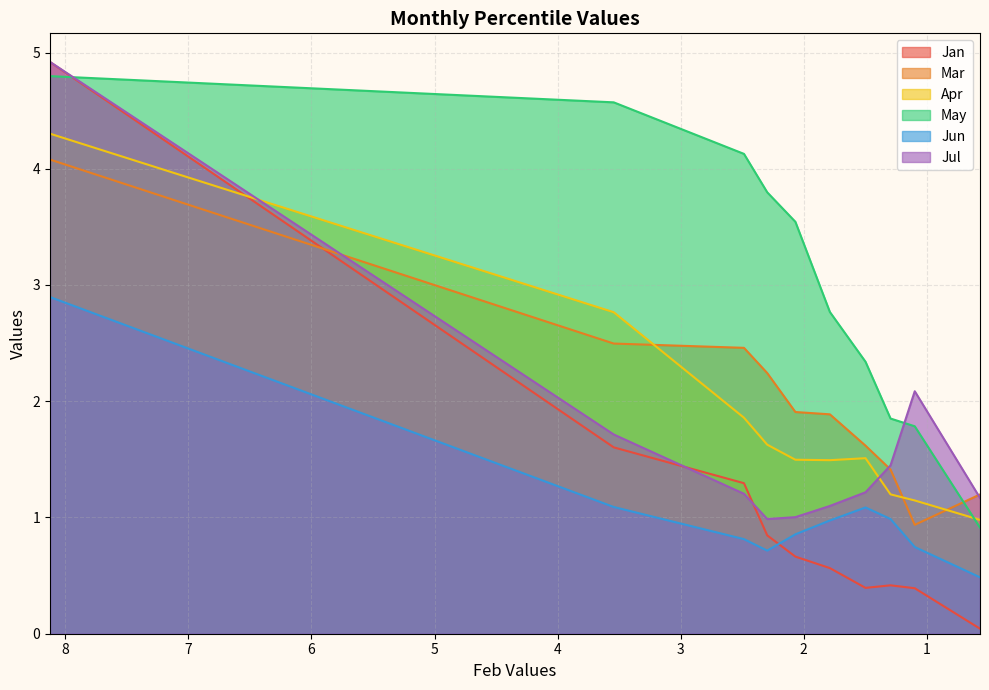

What is the sum of the Mar values at pct25 and pct35?

4.7